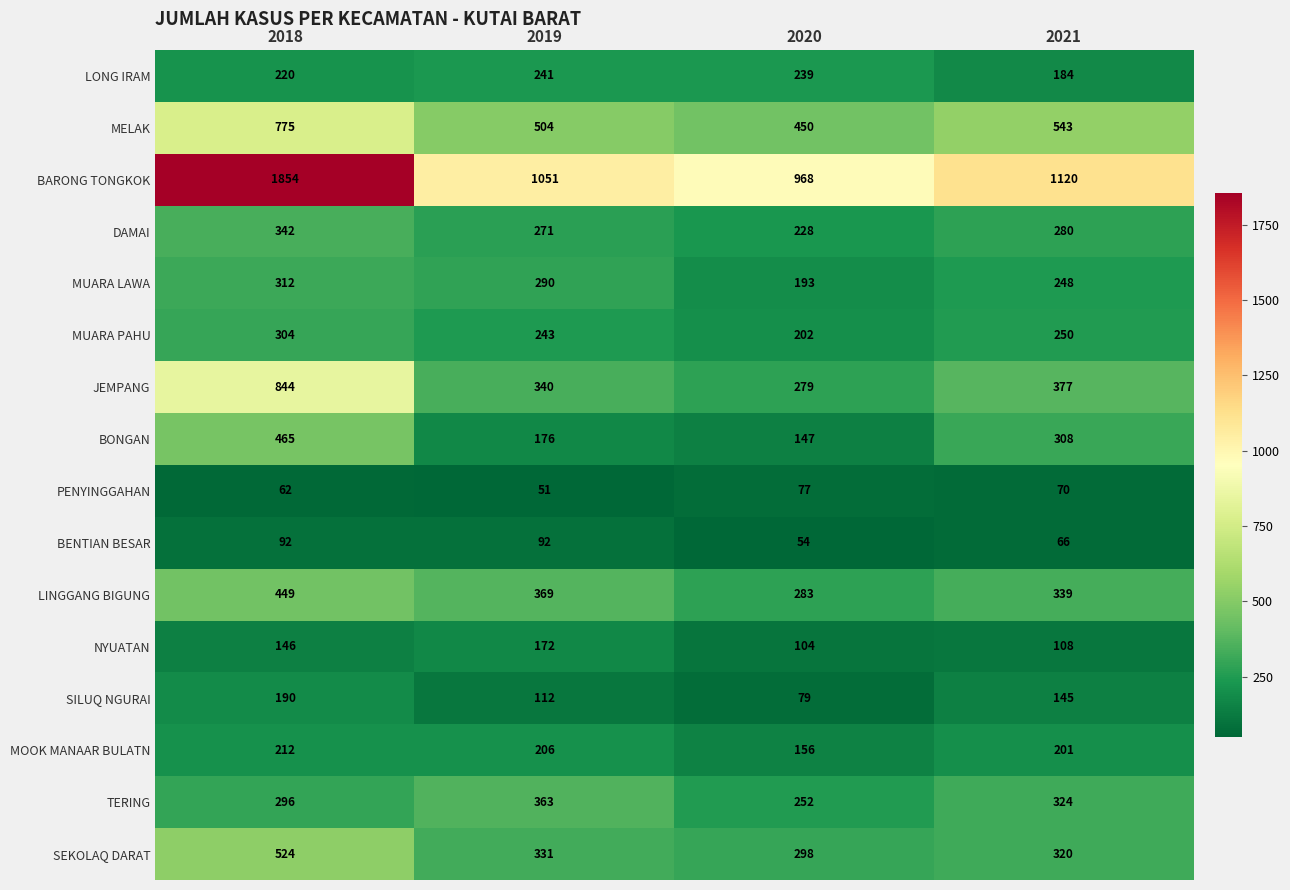

Count the PENYINGGAHAN values in the range 62 to 77.

3